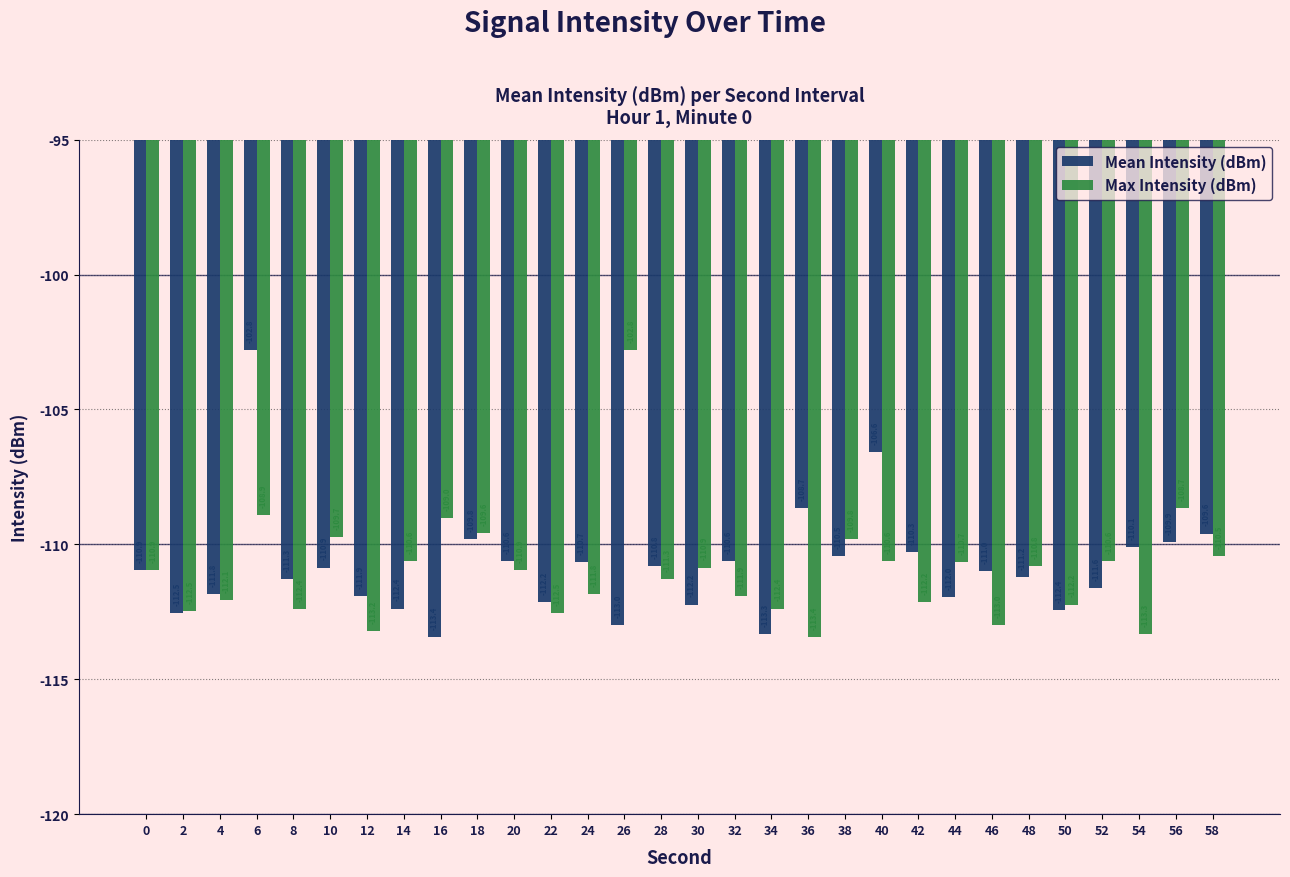

Is the value of Mean Intensity (dBm) at 20 greater than the value of Max Intensity (dBm) at 36?

Yes